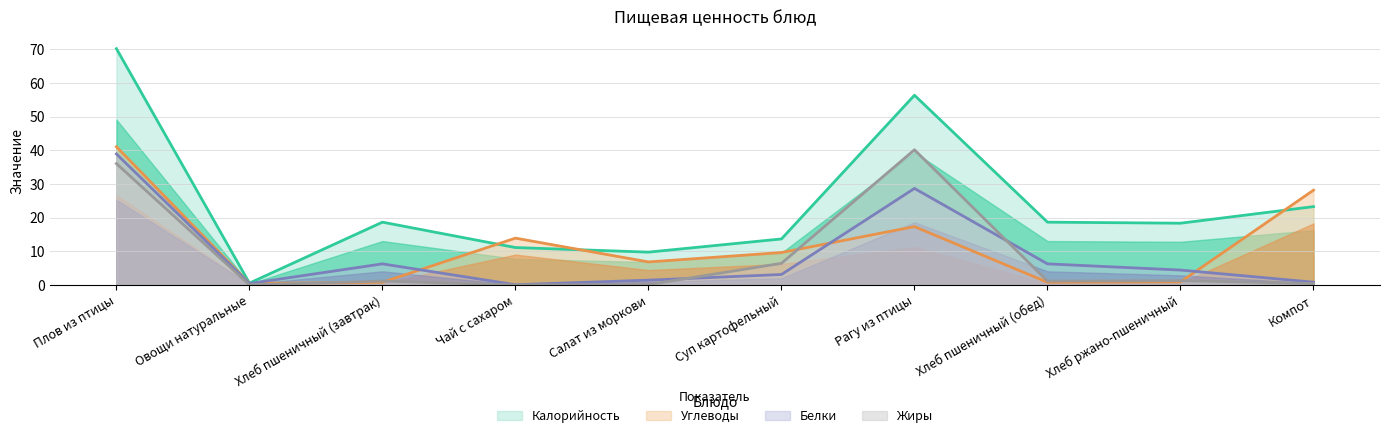

What position from the right is Плов из птицы?

10